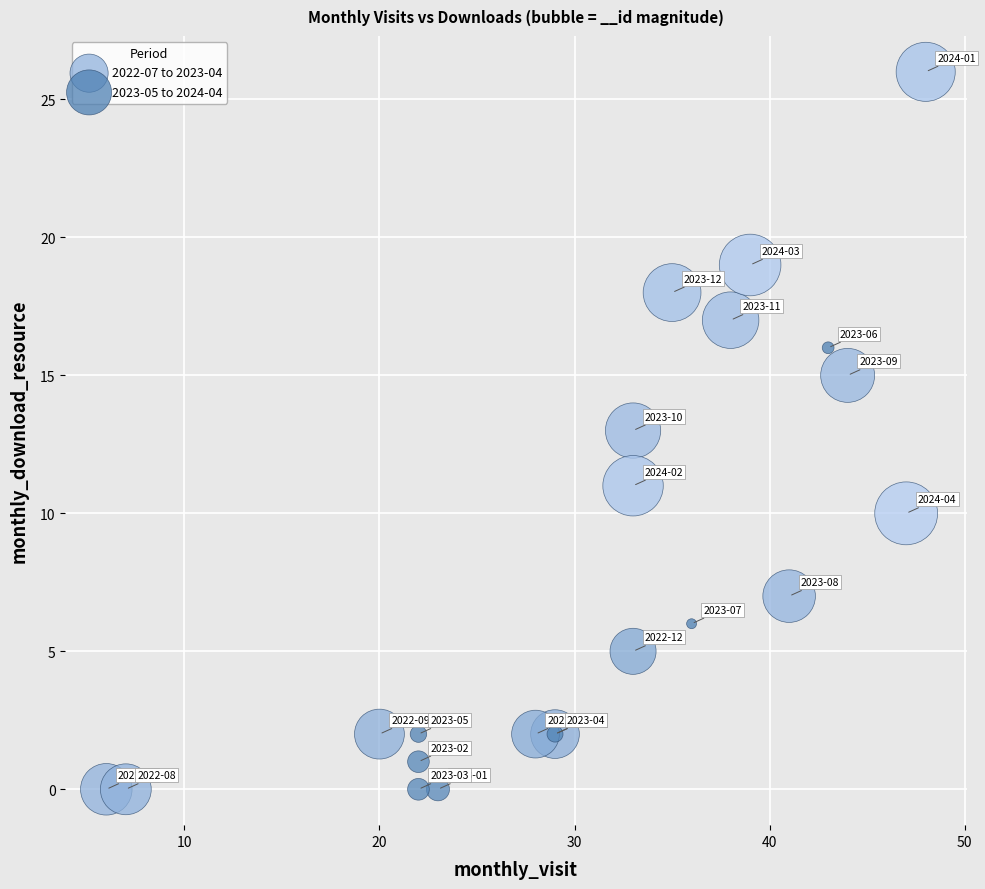

What are all the series names shown in the legend?

2022-07 to 2023-04, 2023-05 to 2024-04